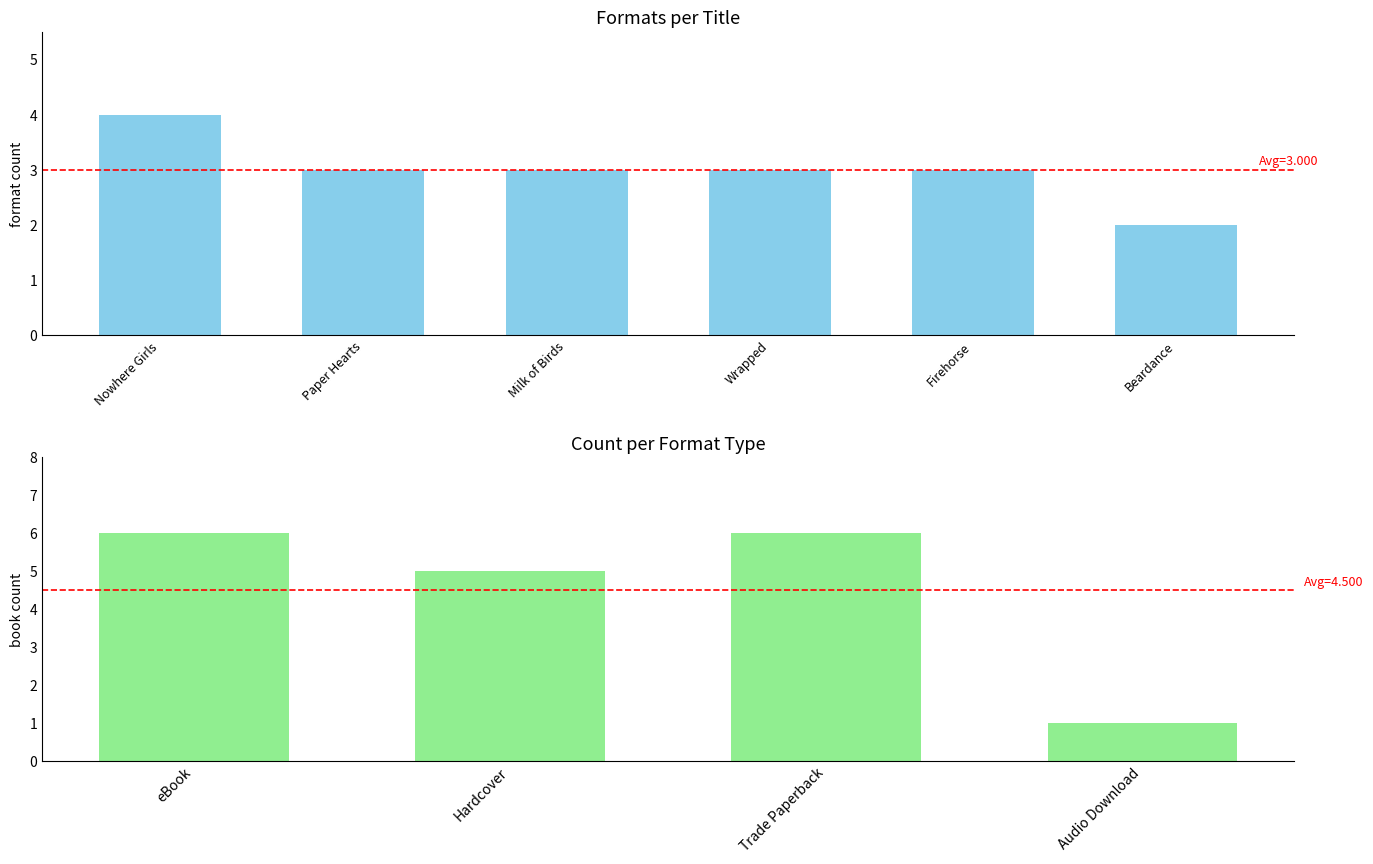

Where is the data nearest to the value 3?

Paper Hearts